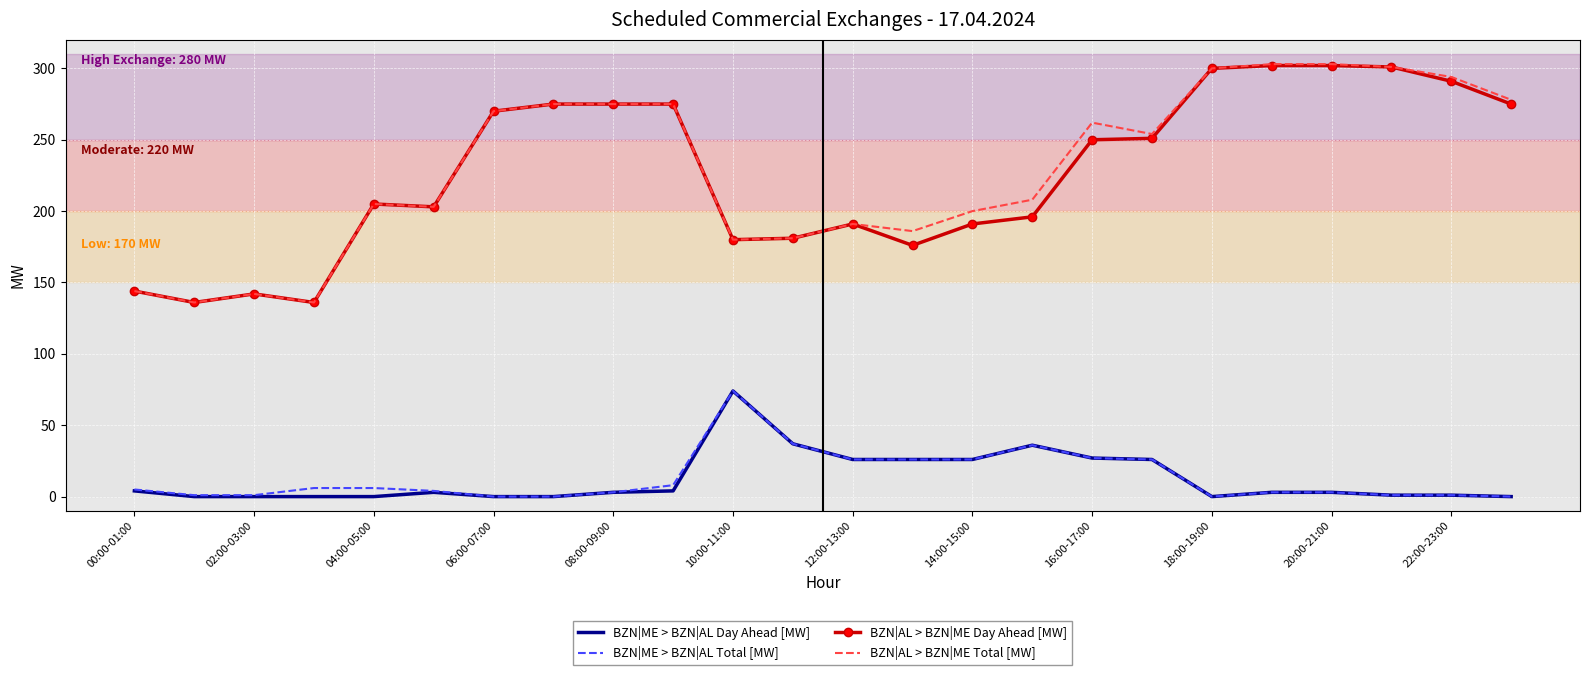

True or false: BZN|AL > BZN|ME Day Ahead [MW] and BZN|ME > BZN|AL Day Ahead [MW] intersect in this chart.

False